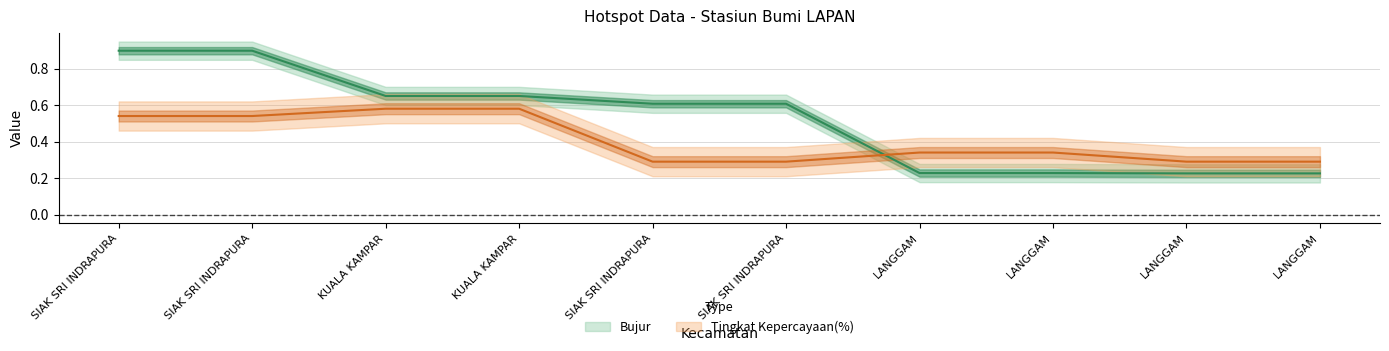

At how many categories does at least one series exceed 0?

10